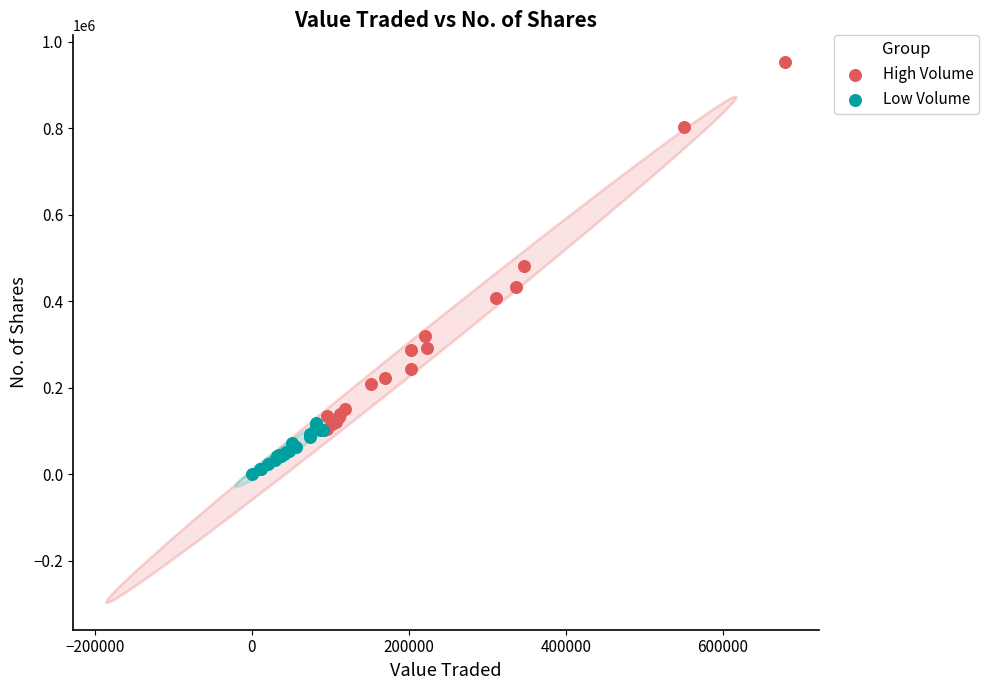

Which series has the widest spread of Y values?

High Volume